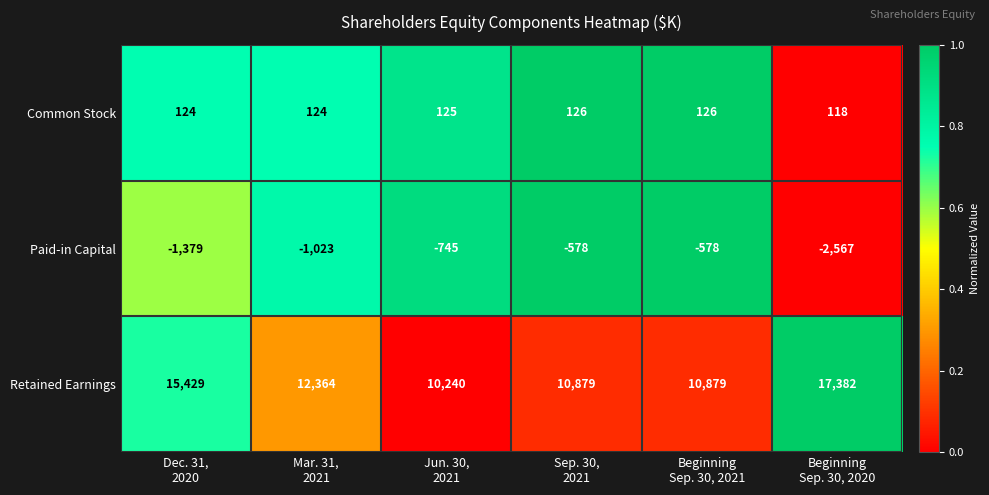

At which category does the chart reach its peak across all series?

Beginning
Sep. 30, 2020